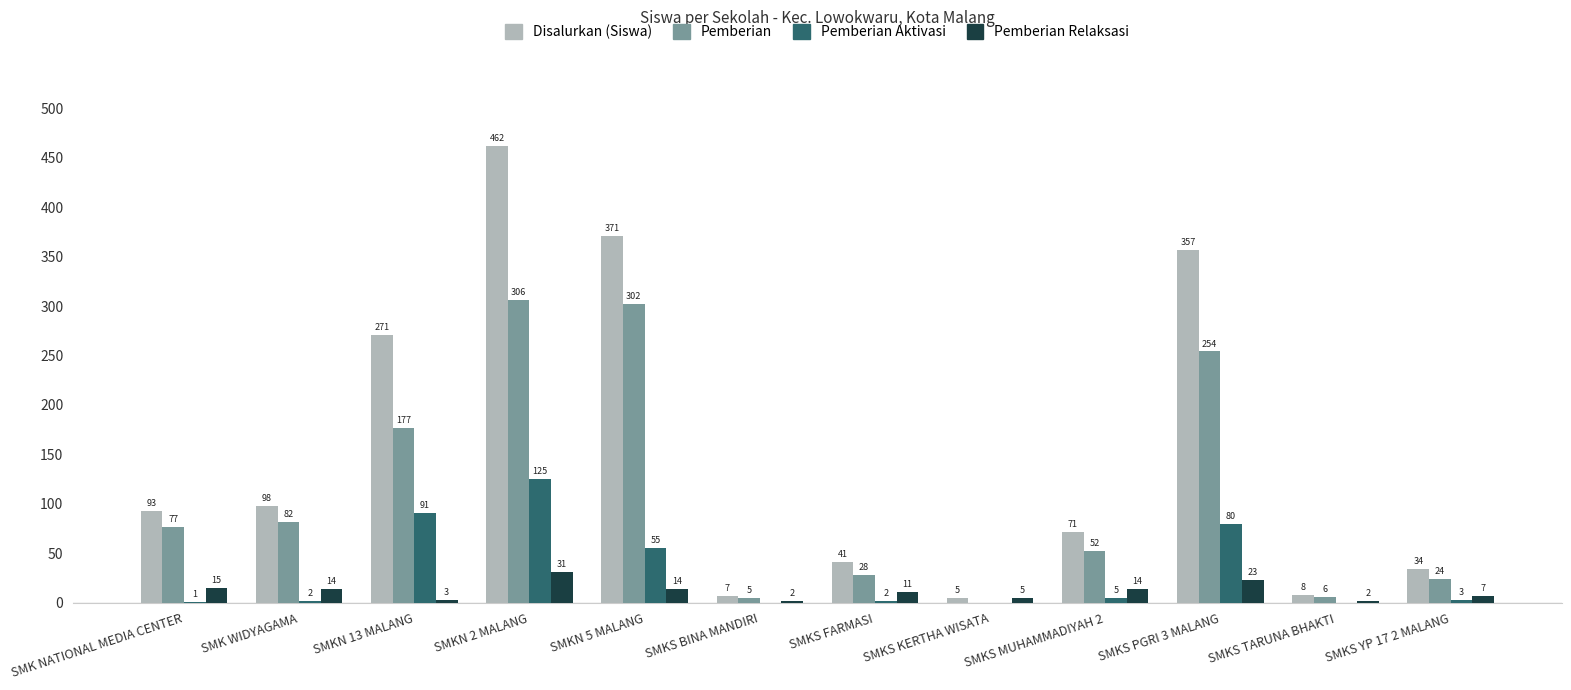

At which category is the sum across all series the highest?

SMKN 2 MALANG